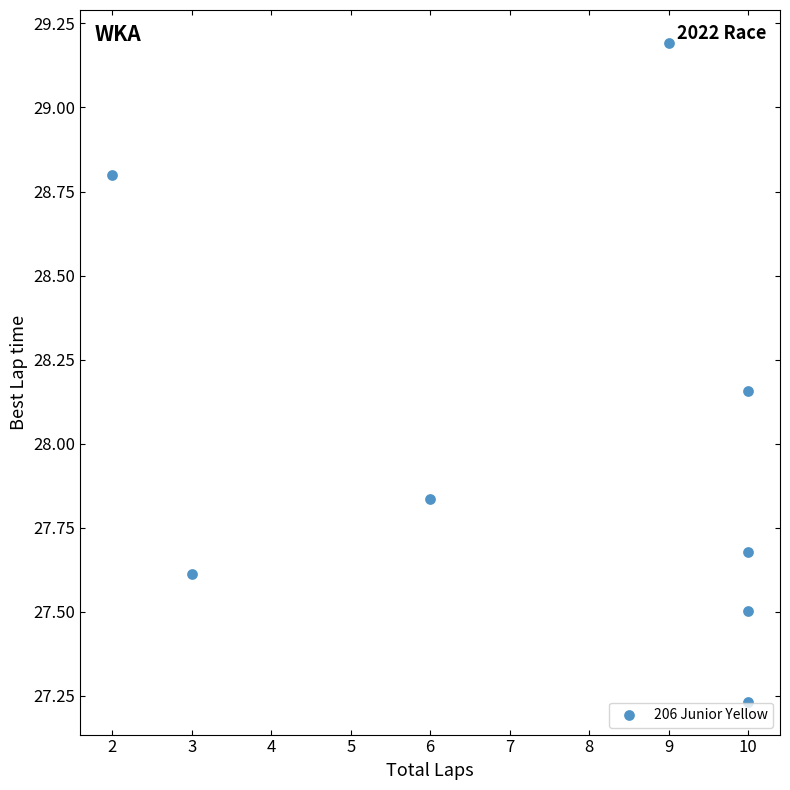

What is the range of X values (max minus min)?

8.0